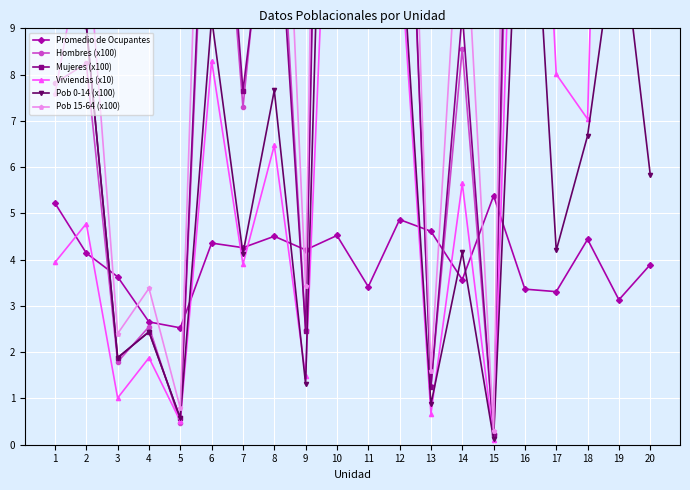

Which series ends up on top after the final intersection of Pob 15-64 (x100) and Promedio de Ocupantes?

Pob 15-64 (x100)